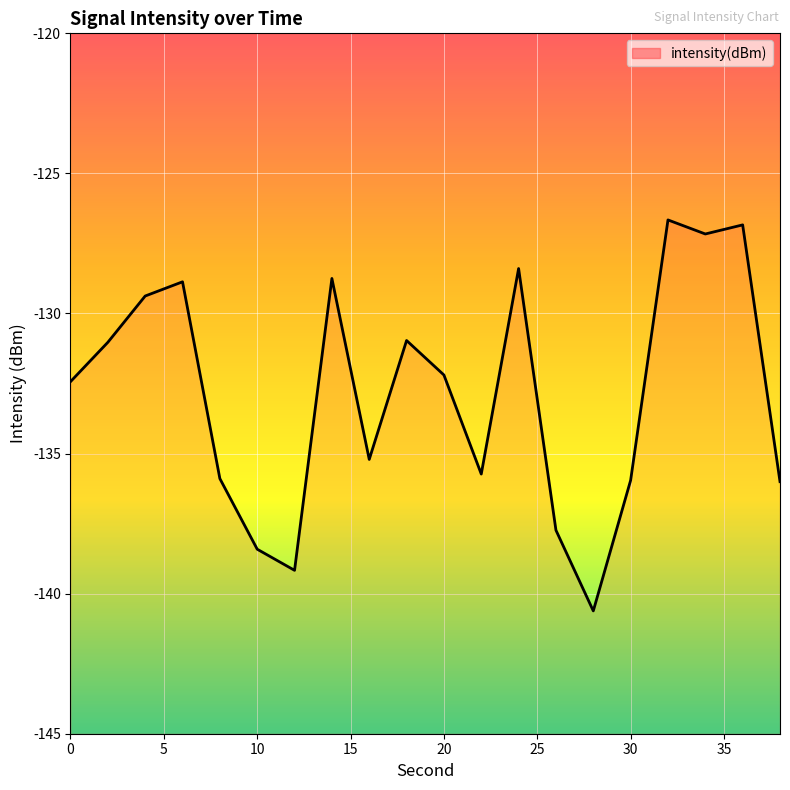

What is the greatest value displayed?

-126.7